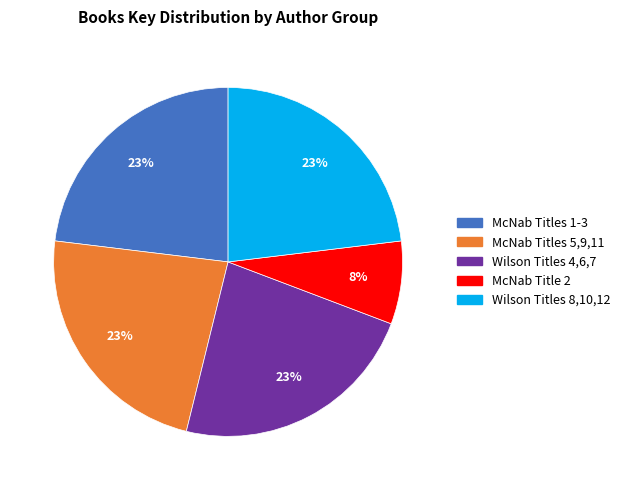

Approximately how many times larger is the value at McNab Title 2 compared to McNab Titles 1-3?

0.3